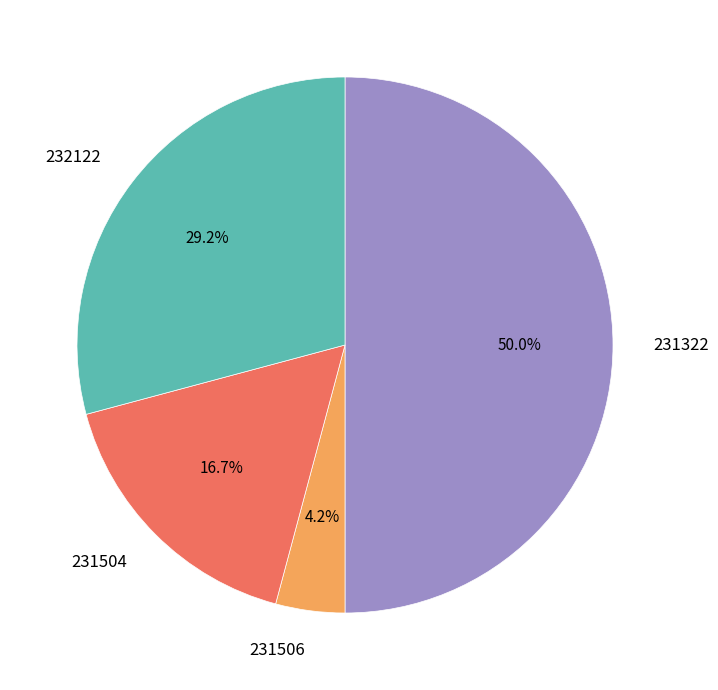

Does 231504 account for over 50% of the chart?

No